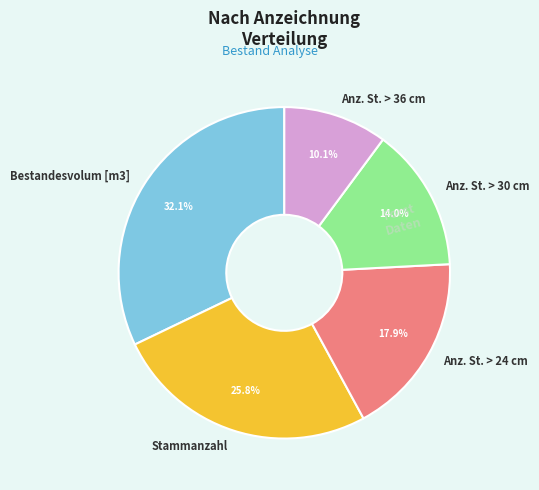

What percentage is NOT represented by Anz. St. > 36 cm?

89.9%